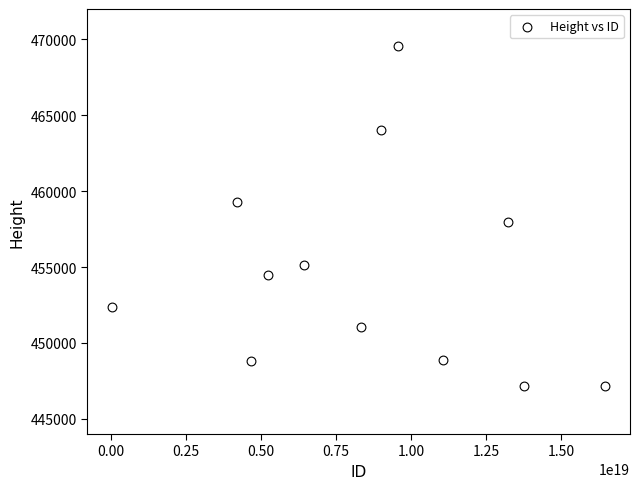

What Y value in the scatter plot is closest to 458373?

457995